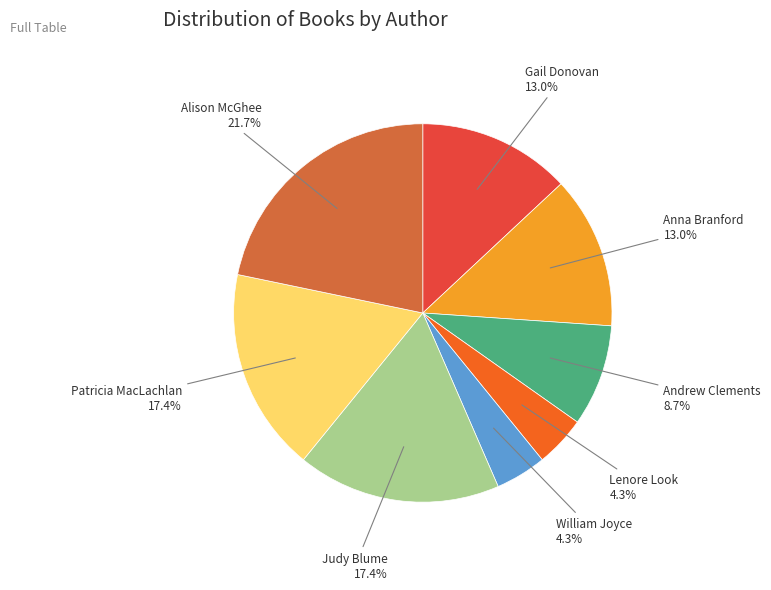

Is there a majority slice in this chart?

No